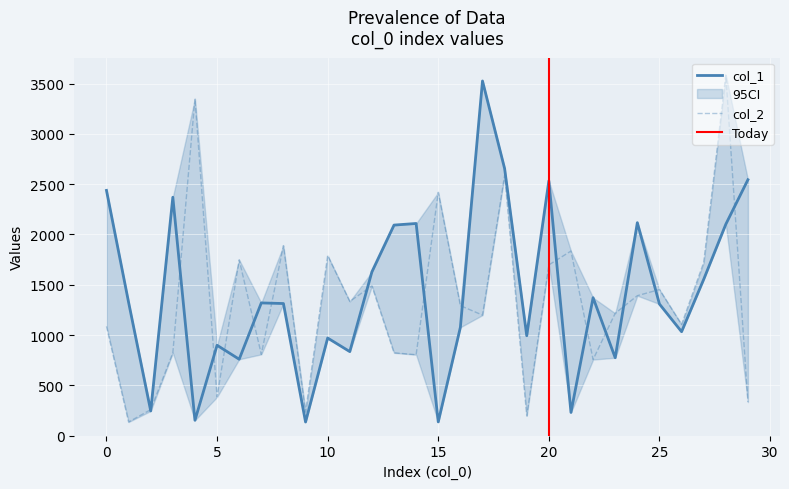

What is the difference between the maximum and second lowest values in the col_1 series?

3390